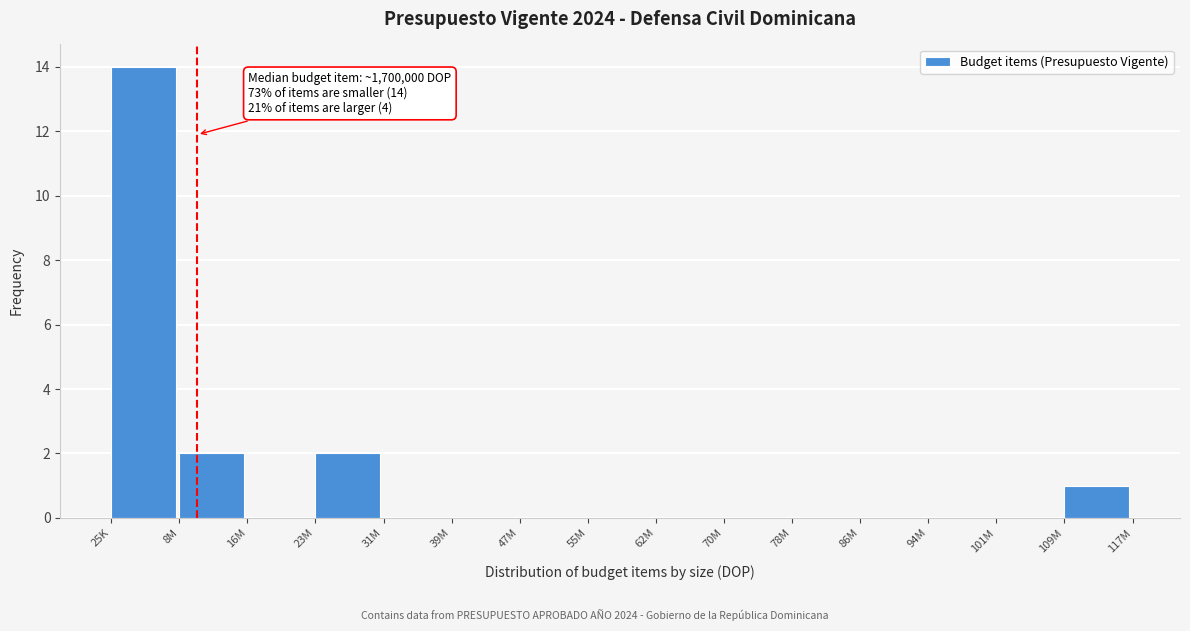

Reading right to left, list all the values displayed in this chart.

109M=1	101M=0	94M=0	86M=0	78M=0	70M=0	62M=0	55M=0	47M=0	39M=0	31M=0	23M=2	16M=0	8M=2	25K=14